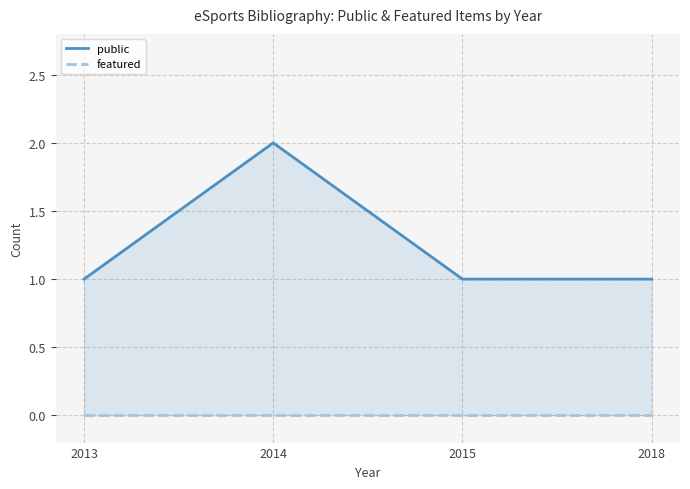

What is the average value of the public series?

1